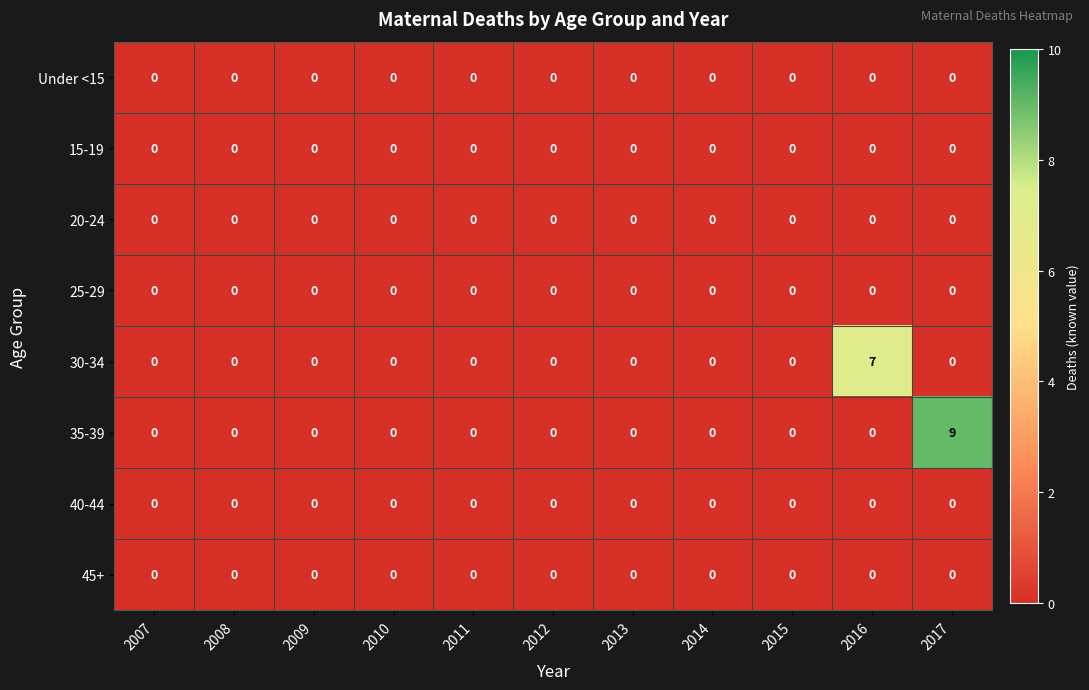

At which category is the sum across all series the highest?

2017